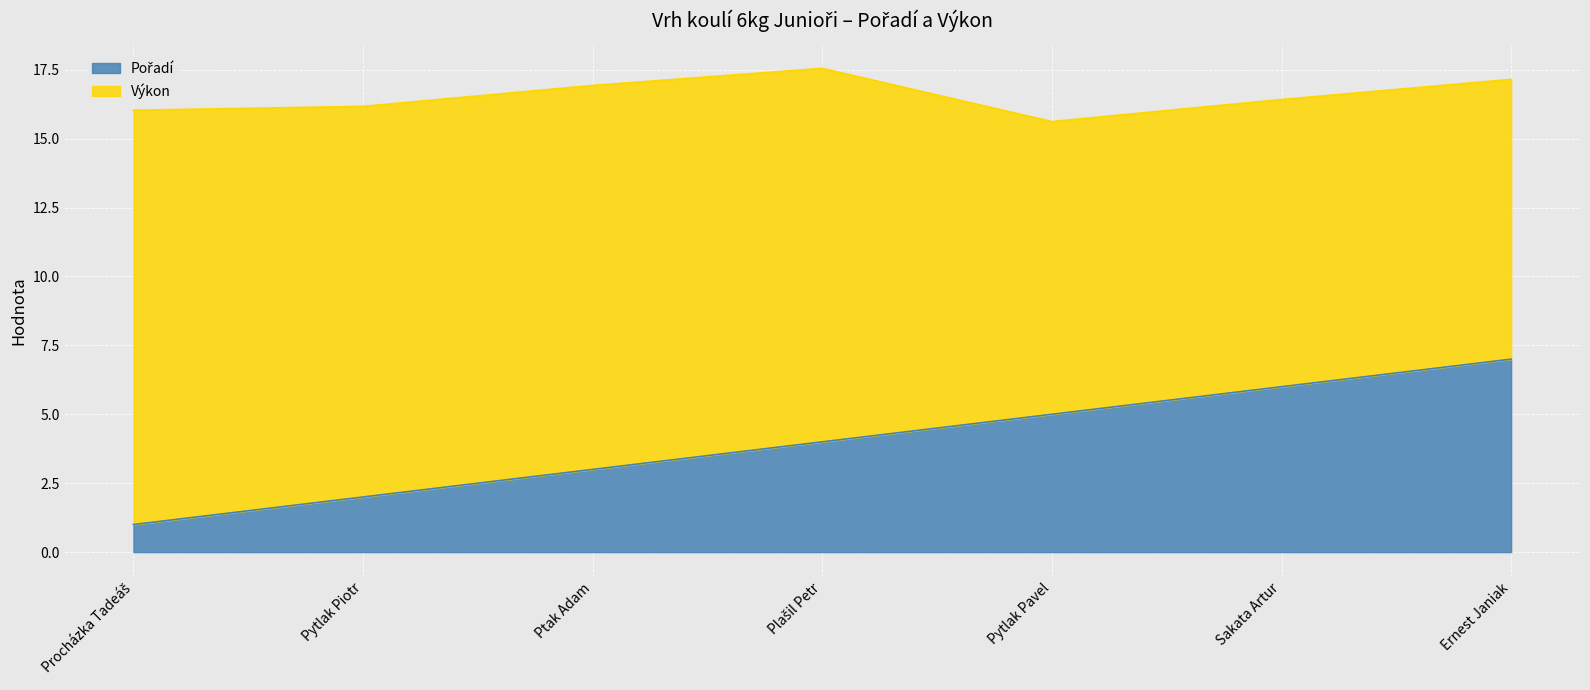

Rank the categories by value from lowest to highest.

Procházka Tadeáš, Pytlak Piotr, Ptak Adam, Plašil Petr, Pytlak Pavel, Sakata Artur, Ernest Janiak